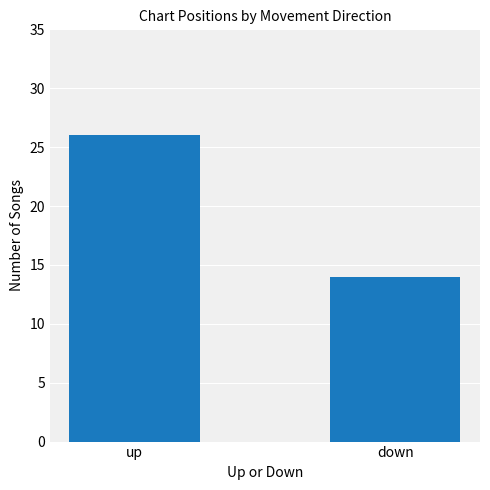

What is the average value?

20